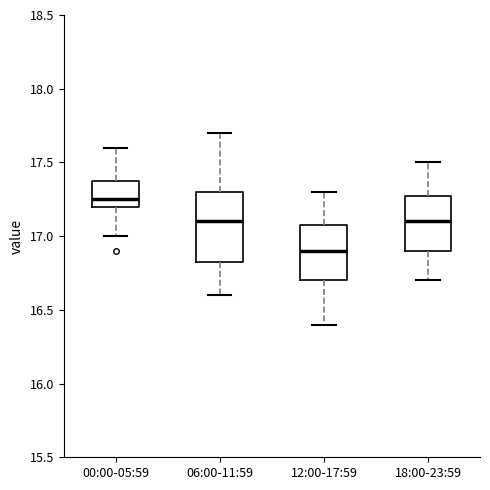

Reading left to right, transcribe this box plot: for each box, give where its median line is, the range the box spans, and where its two whiskers end, as read against the y-axis. The values are not printed on the chart, so give them approximately, as read against the axis.

00:00-05:59: median 17.25, box 17.20 to 17.40, whiskers 17.00 to 17.60
06:00-11:59: median 17.10, box 16.85 to 17.30, whiskers 16.60 to 17.70
12:00-17:59: median 16.90, box 16.70 to 17.10, whiskers 16.40 to 17.30
18:00-23:59: median 17.10, box 16.90 to 17.30, whiskers 16.70 to 17.50